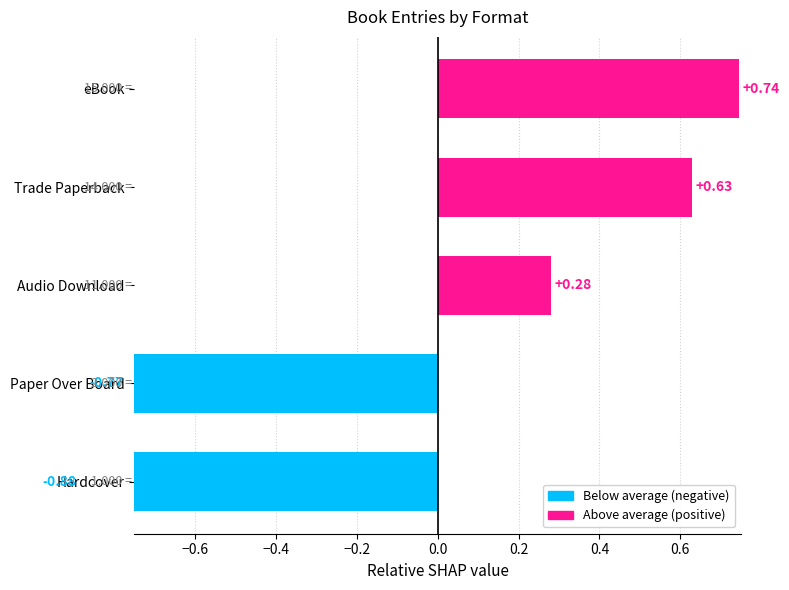

How many values exceed 0?

3